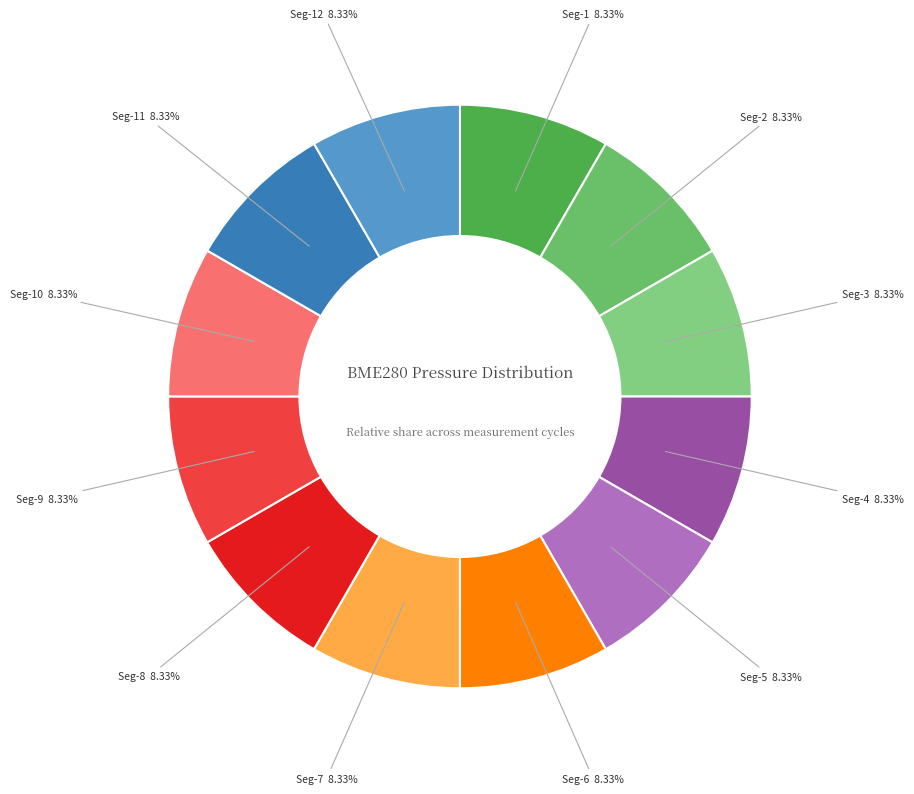

Is the sum of Seg-6 and Seg-7 greater than half?

No